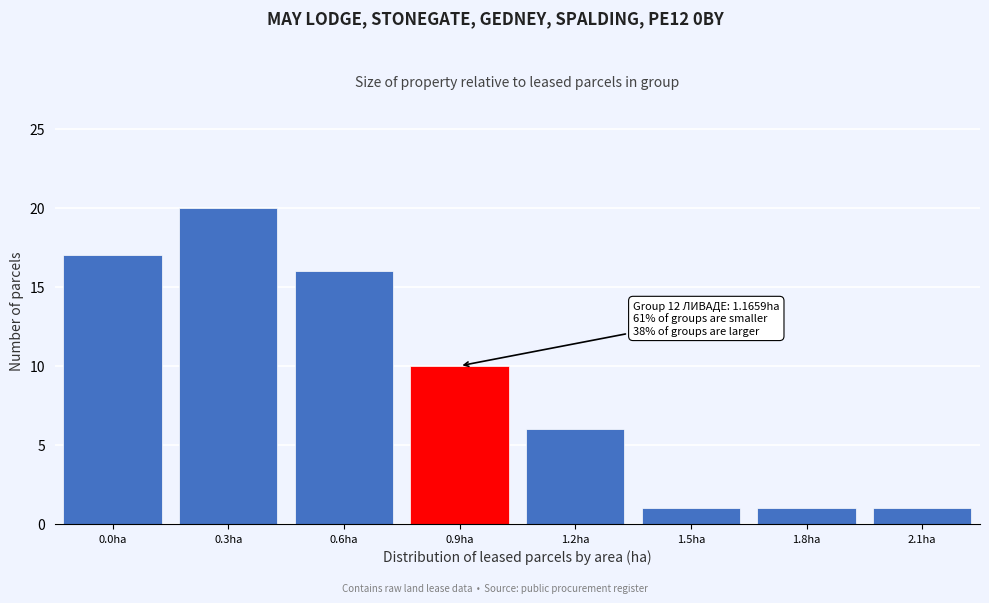

Reading left to right, list all the values displayed in this chart.

17	20	16	10	6	1	1	1